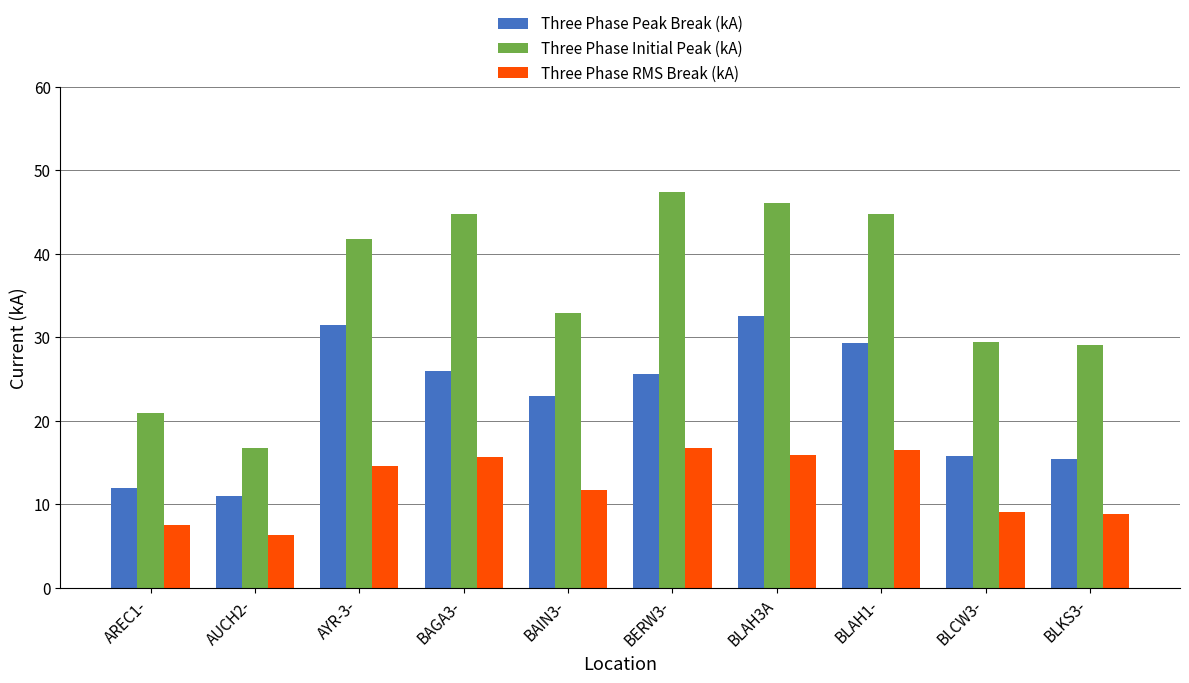

The value of Three Phase Peak Break (kA) at BLAH1- is 42.9. True or false?

False